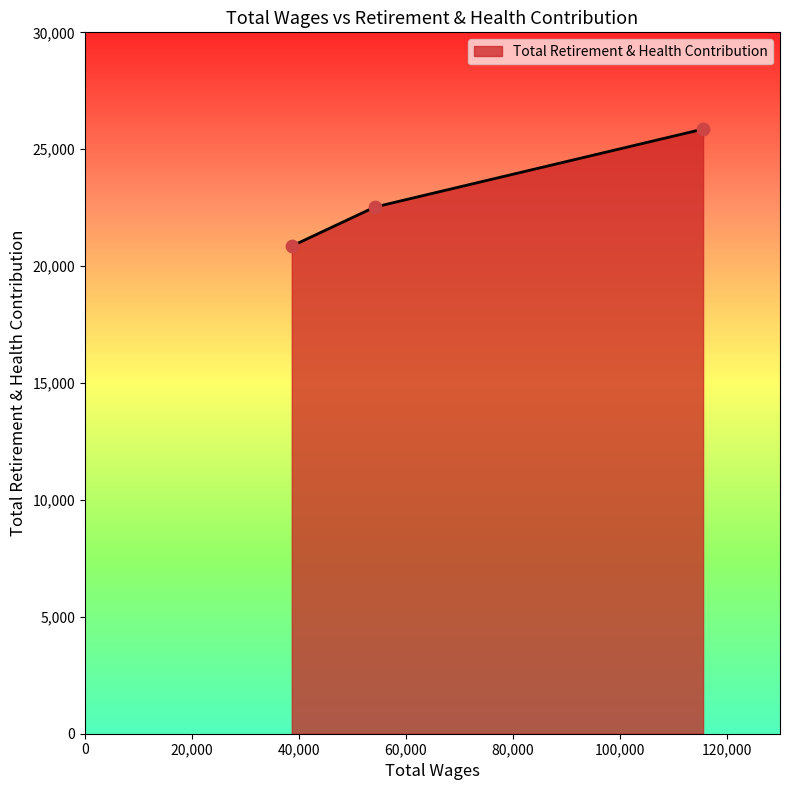

What is the average value?

23082